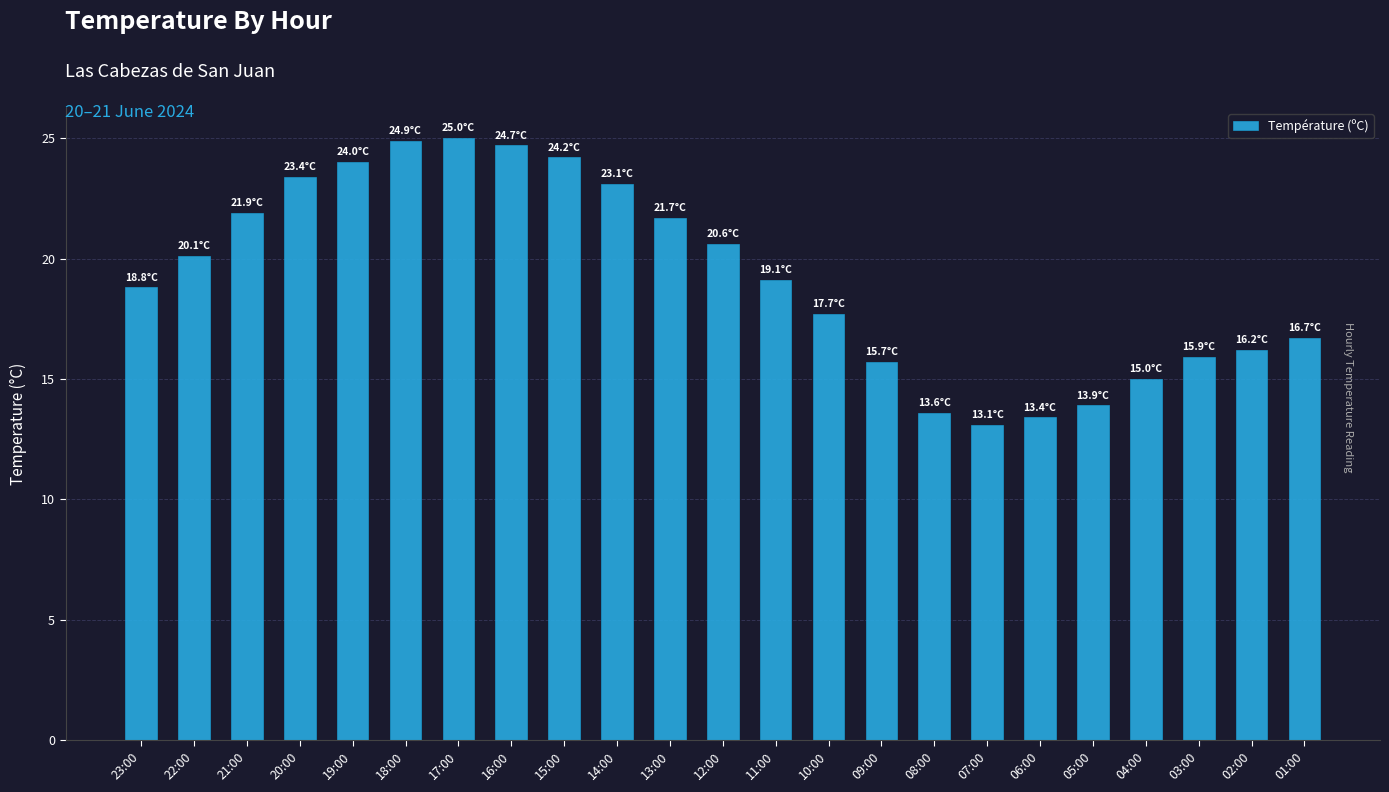

What is the change in value from 04:00 to 03:00?

+0.9